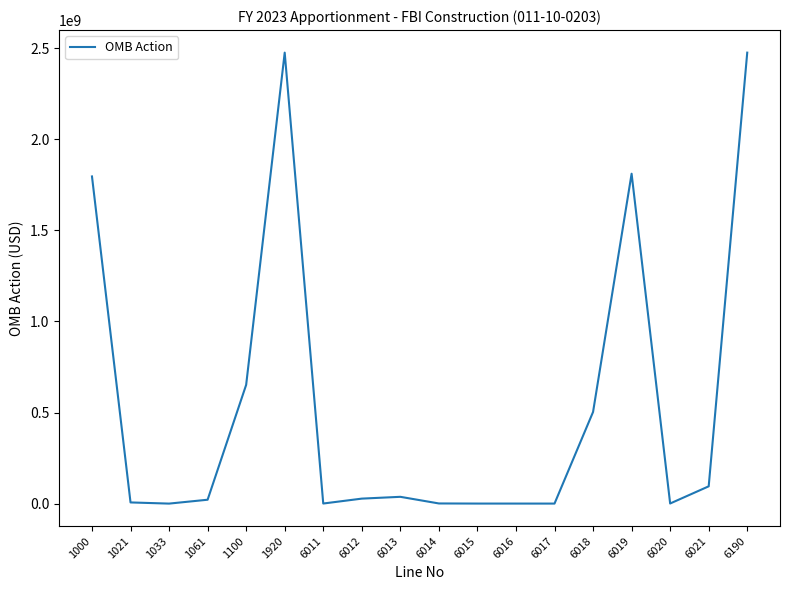

What is the change in value from 6021 to 6190?

+2380680477